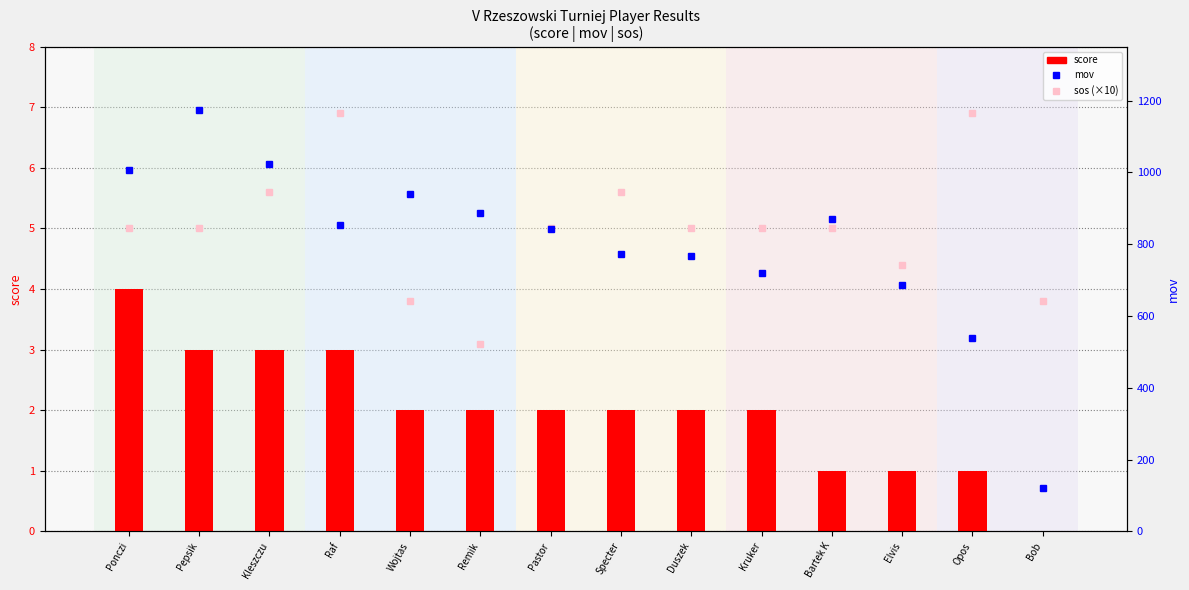

The mov series shows 466.2 at Kruker. True or false?

False